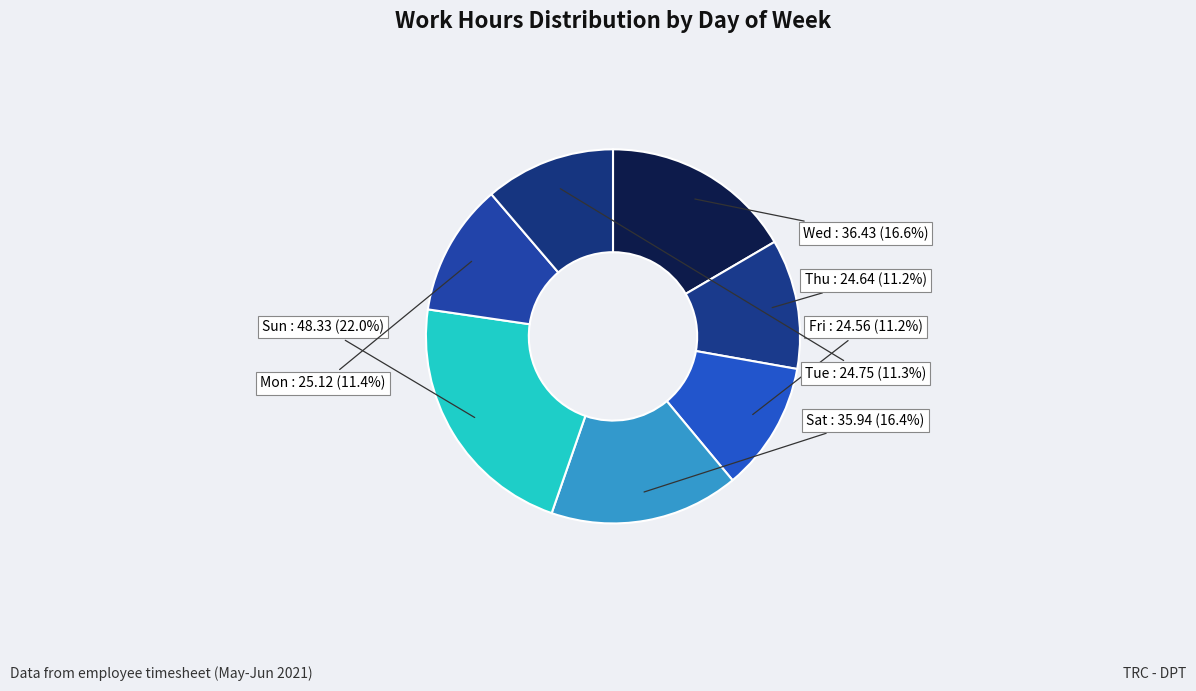

How many slices are in this pie chart?

7